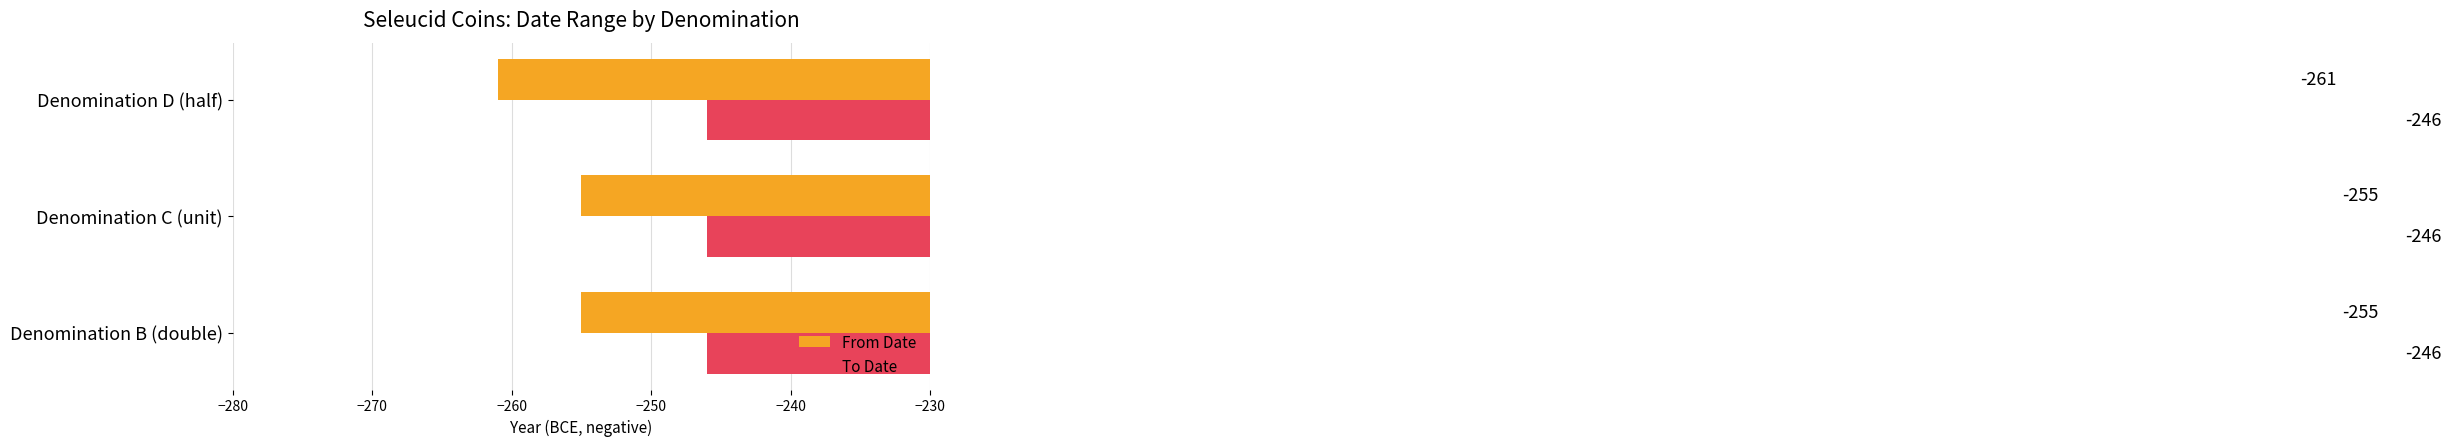

Which series has the widest spread of values?

From Date